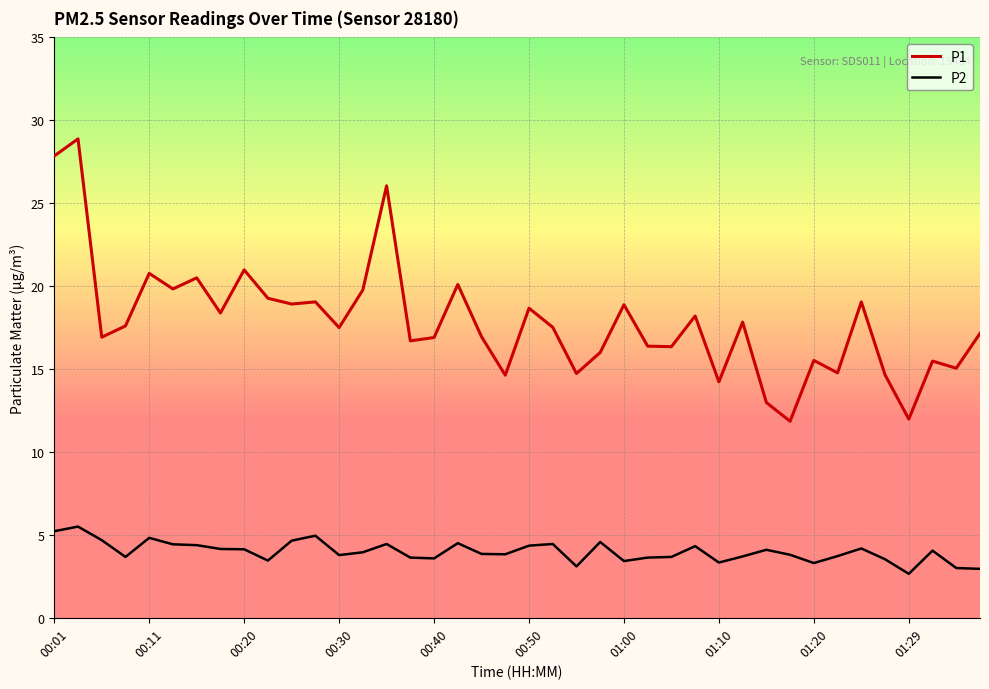

Which series has the widest spread of values?

P1